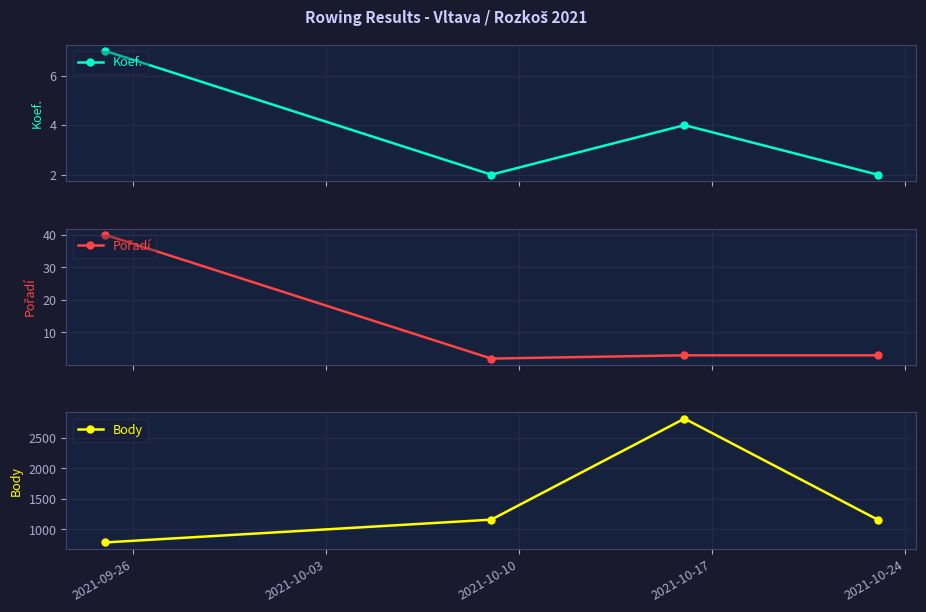

What is the maximum value for Koef.?

7